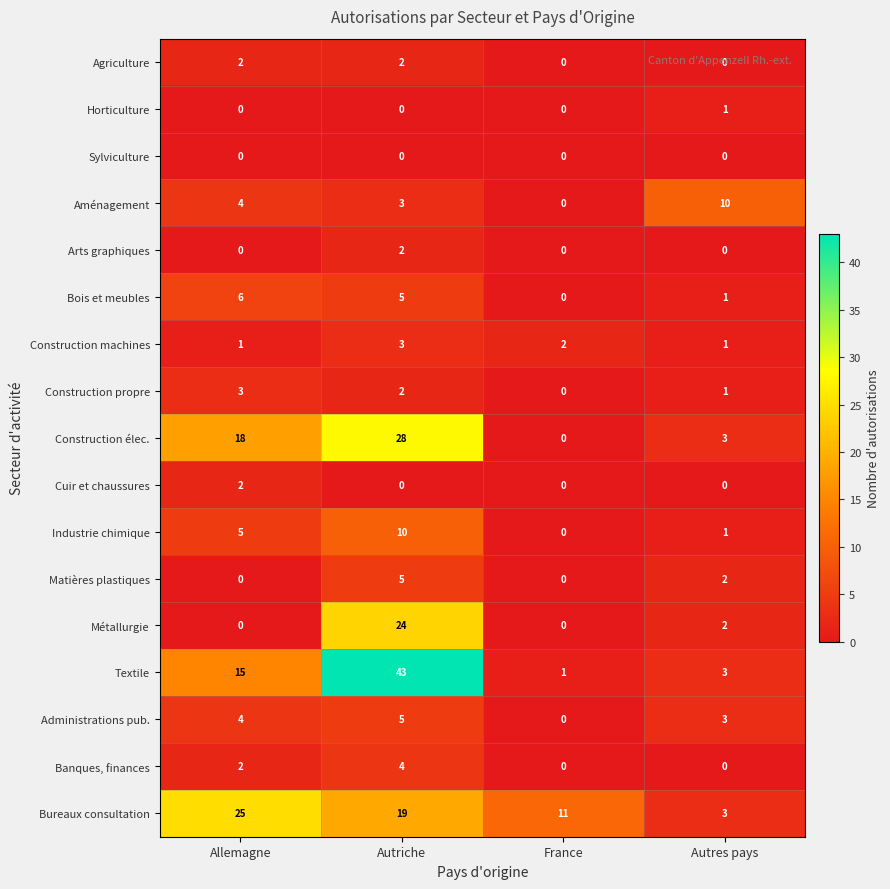

The value of Sylviculture at Autriche is 0. True or false?

True